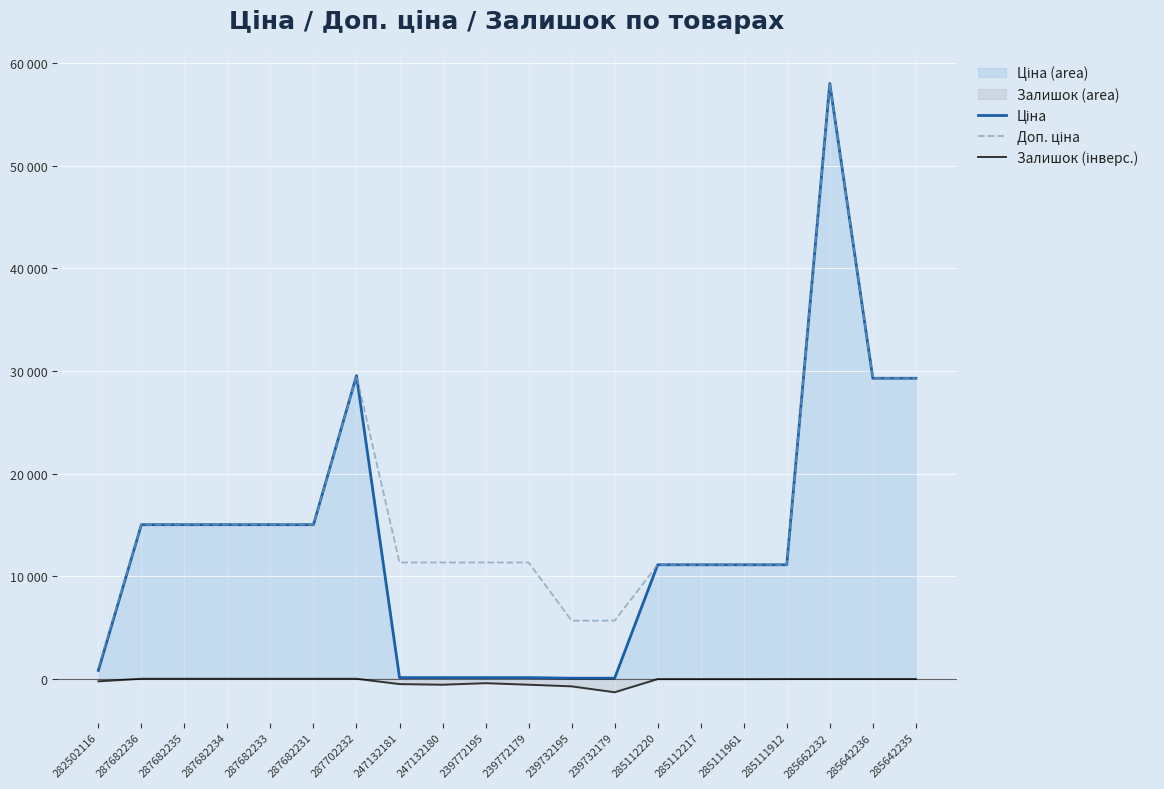

At which label does Доп. ціна first exceed 11334?

287682236